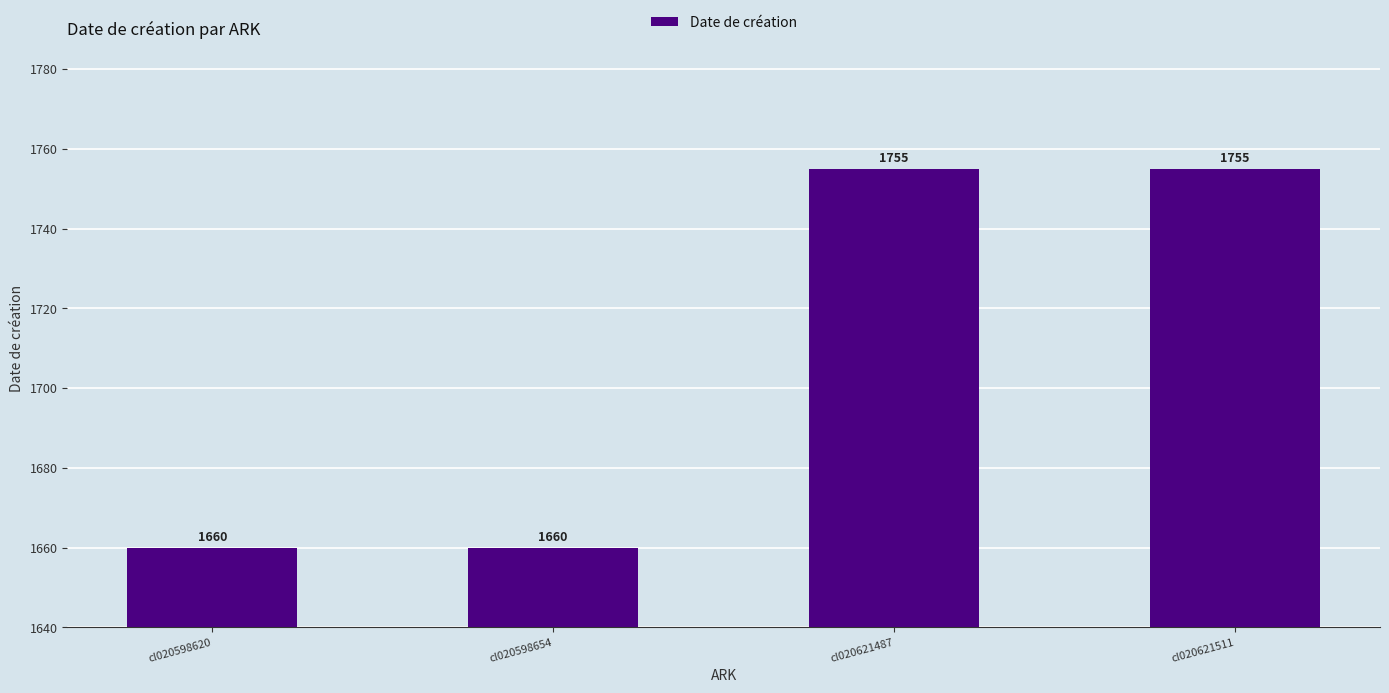

Between cl020621487 and cl020598654, which is larger?

cl020621487